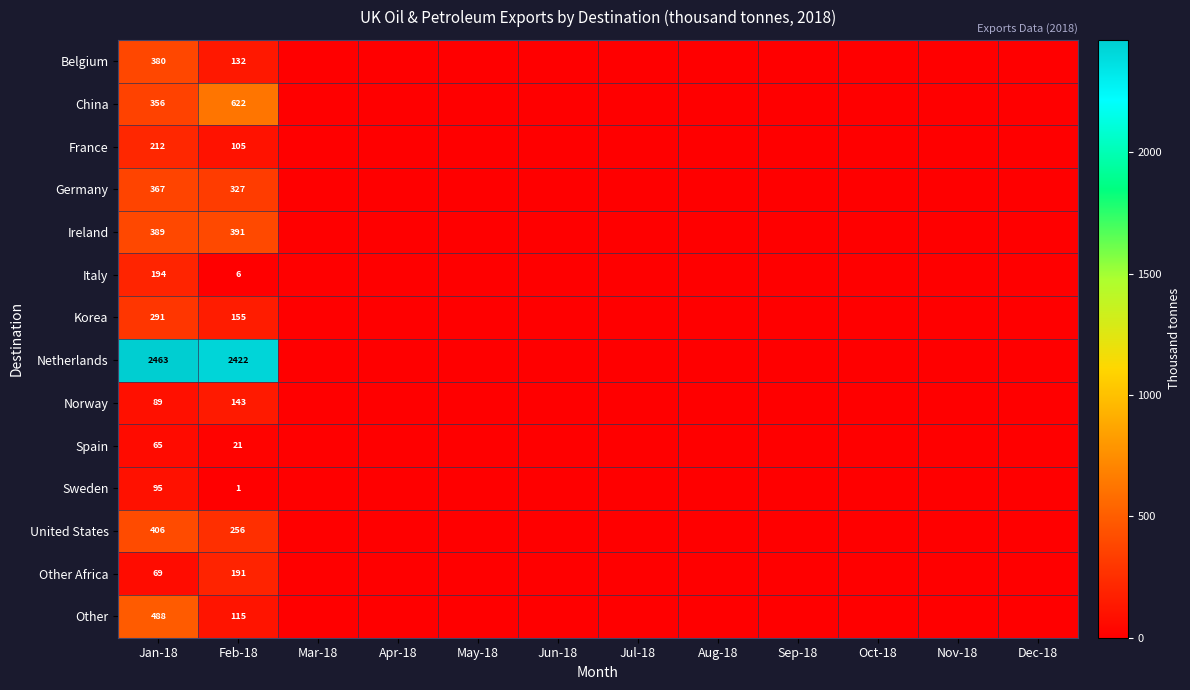

What is the total value across all series at Jan-18?

5864